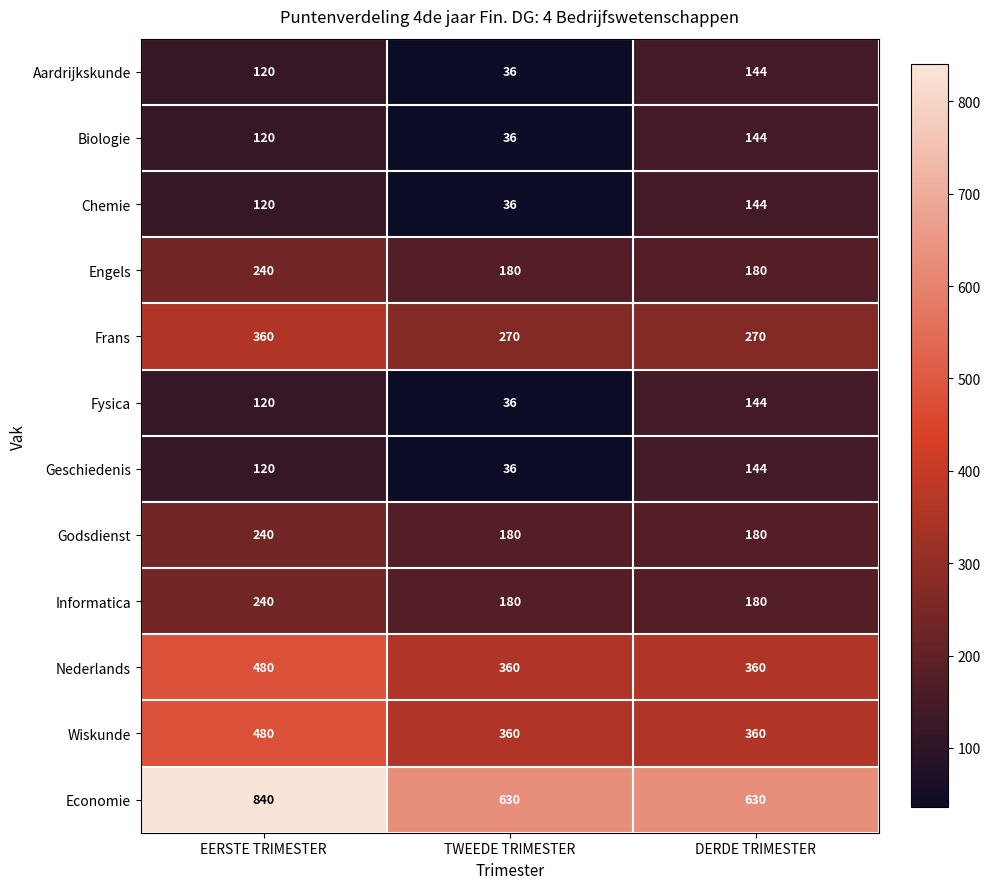

At which category is the sum across all series the highest?

EERSTE TRIMESTER